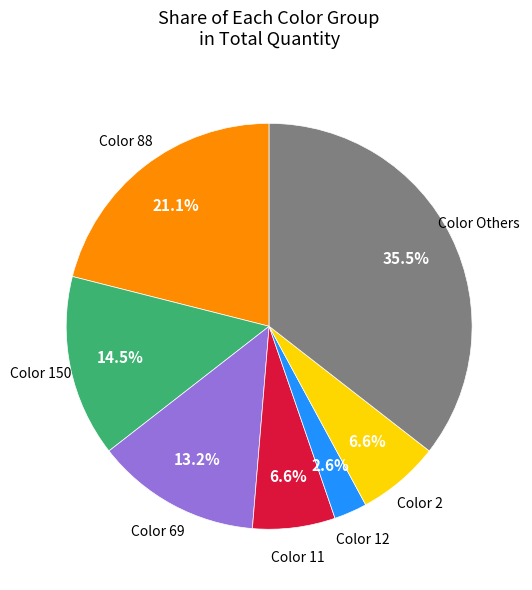

Which slice is the largest?

Color Others